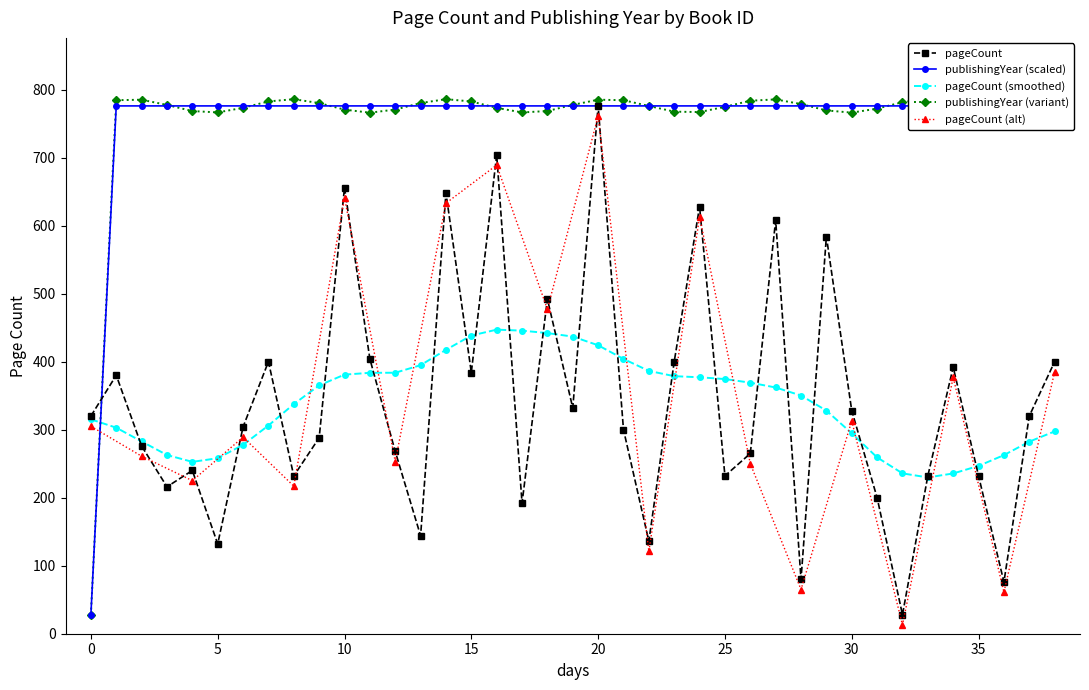

True or false: pageCount has more than 1 points higher than both neighbors.

True